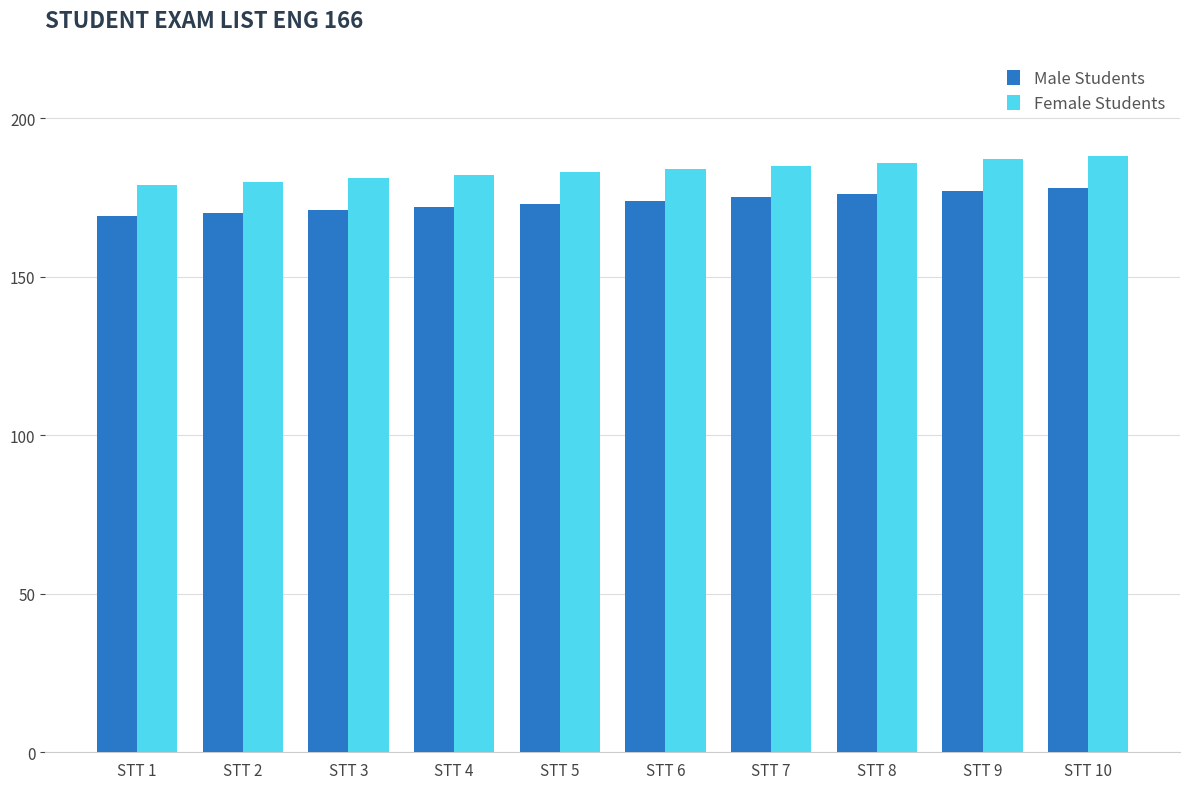

The value of Male Students at STT 9 is 277. True or false?

False